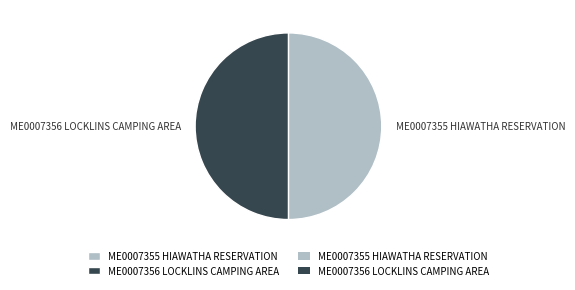

Is the sum of ME0007356 LOCKLINS CAMPING AREA and ME0007355 HIAWATHA RESERVATION greater than half?

Yes